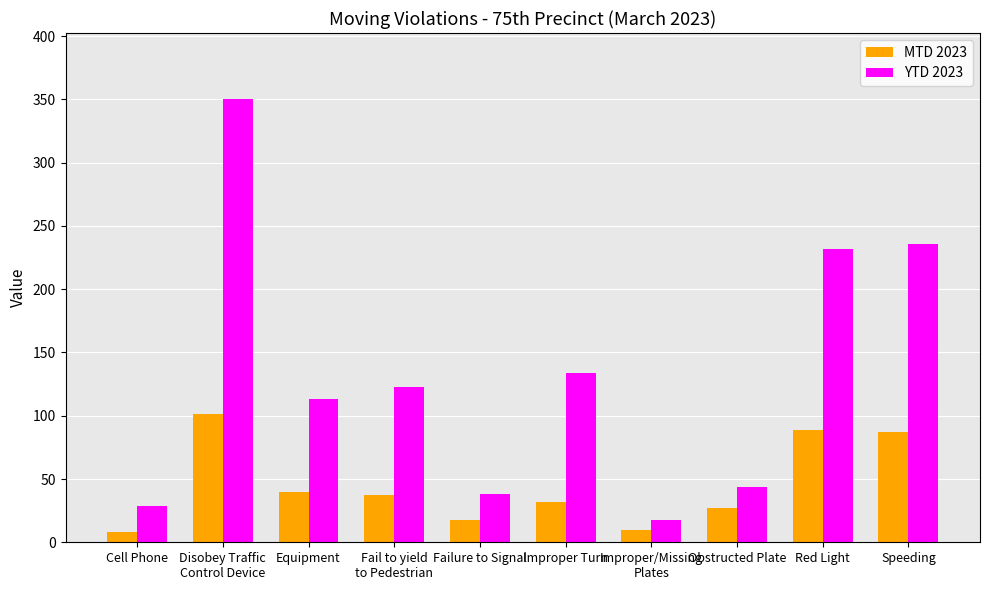

What is the highest value of the YTD 2023 series?

350